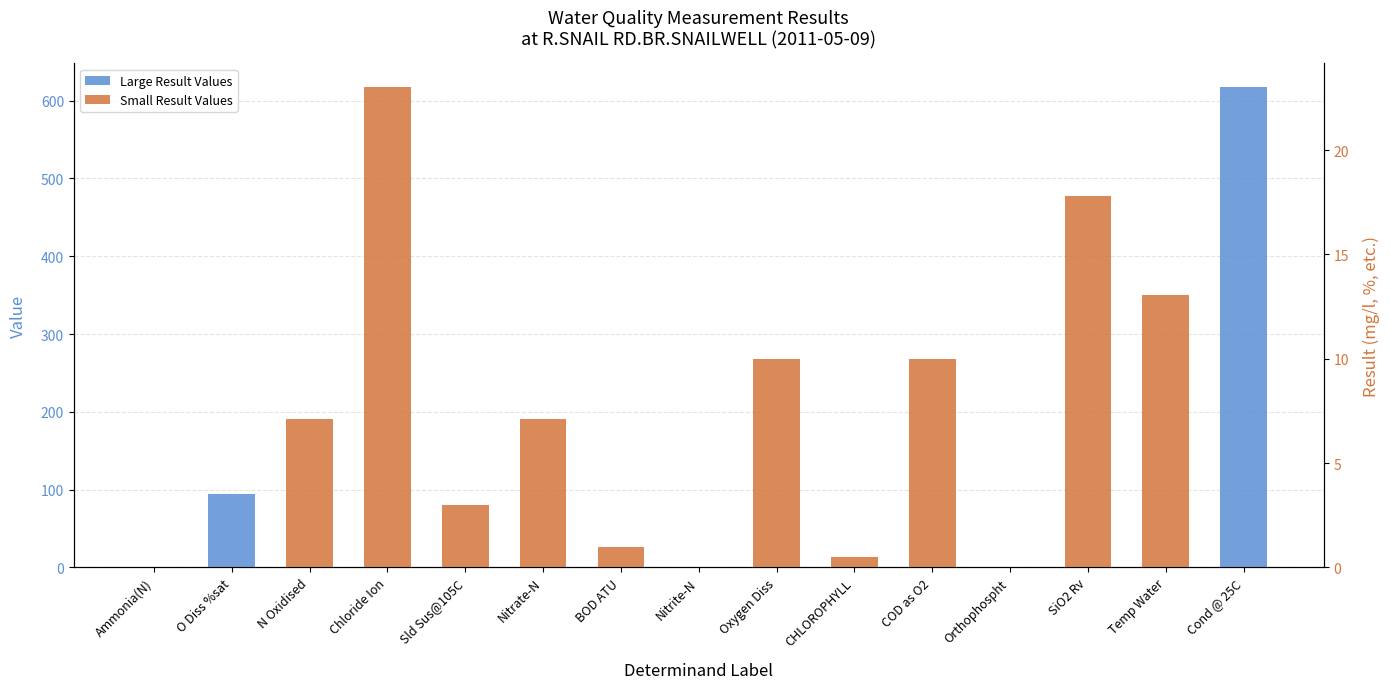

Count the number of data series in this chart.

2